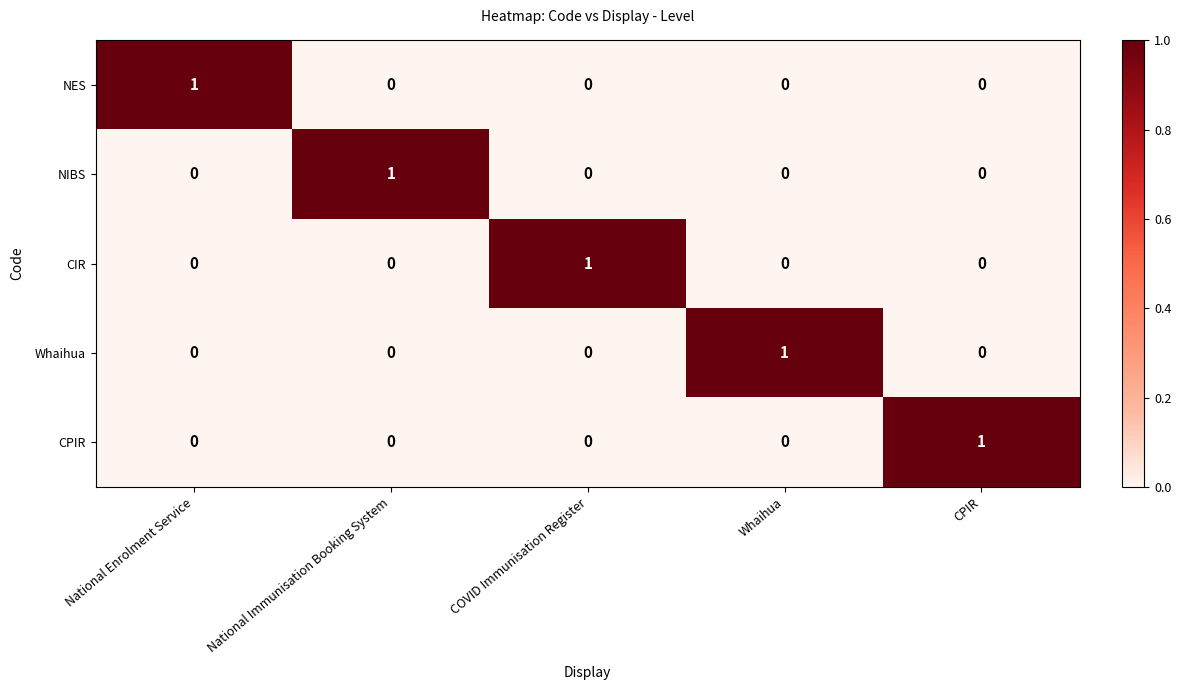

How many data points does each series have?

5